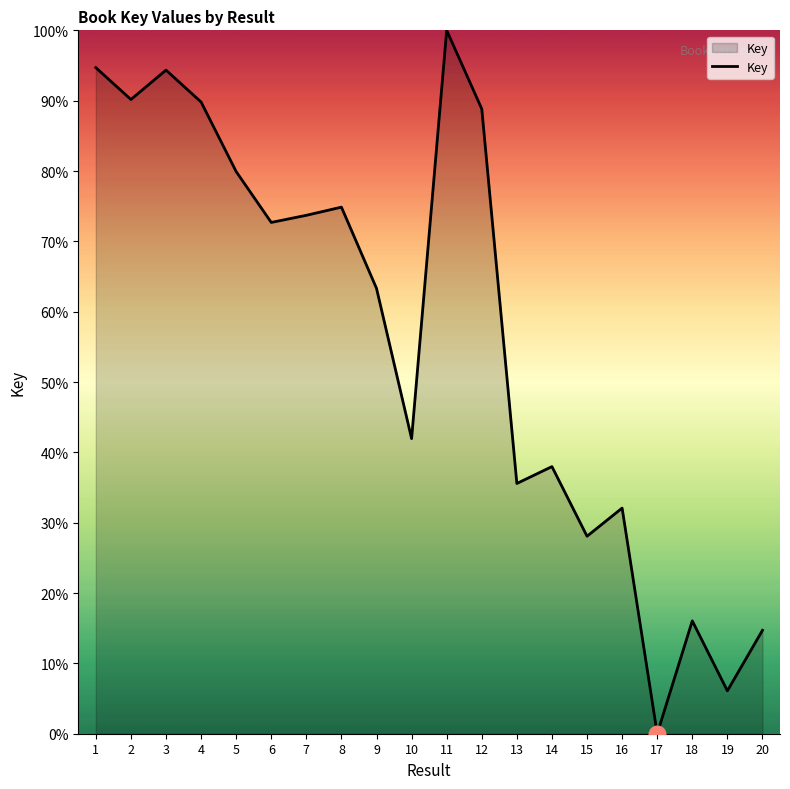

What is the ratio of the value at 5 to the value at 8?

1.1